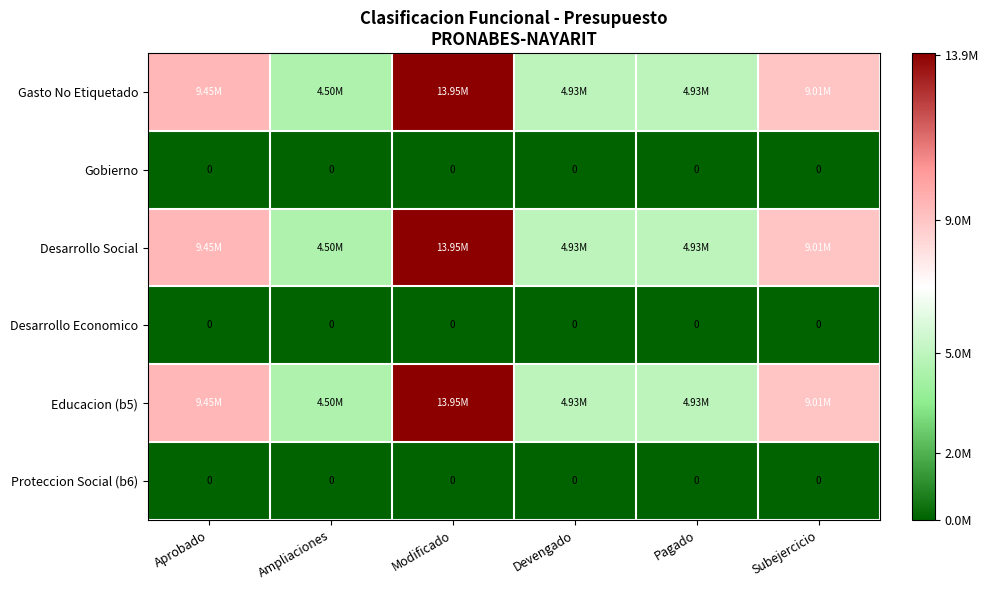

What is the difference between the maximum and second lowest values in the Educacion (b5) series?

9012558.8